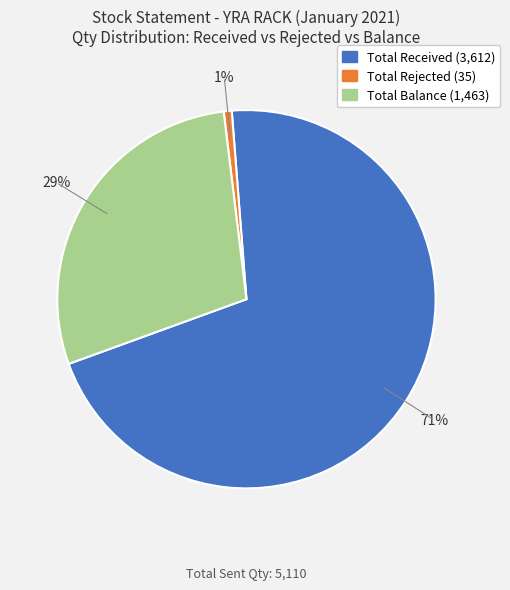

Do Total Received and Total Rejected together represent more than half of the pie?

Yes